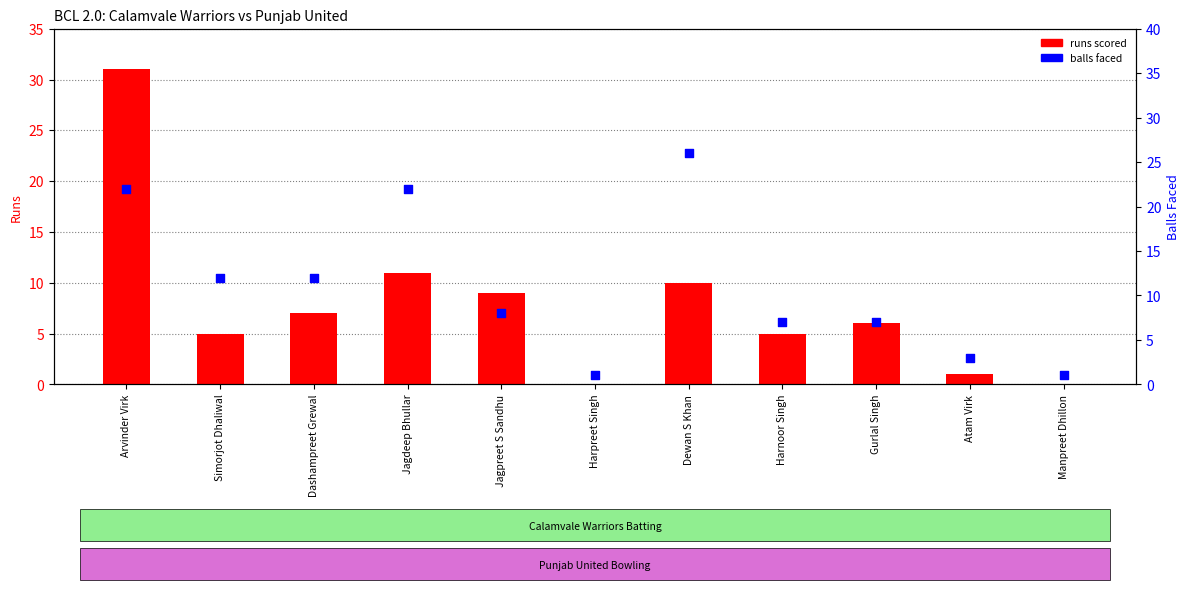

At how many categories does at least one series exceed 4?

8